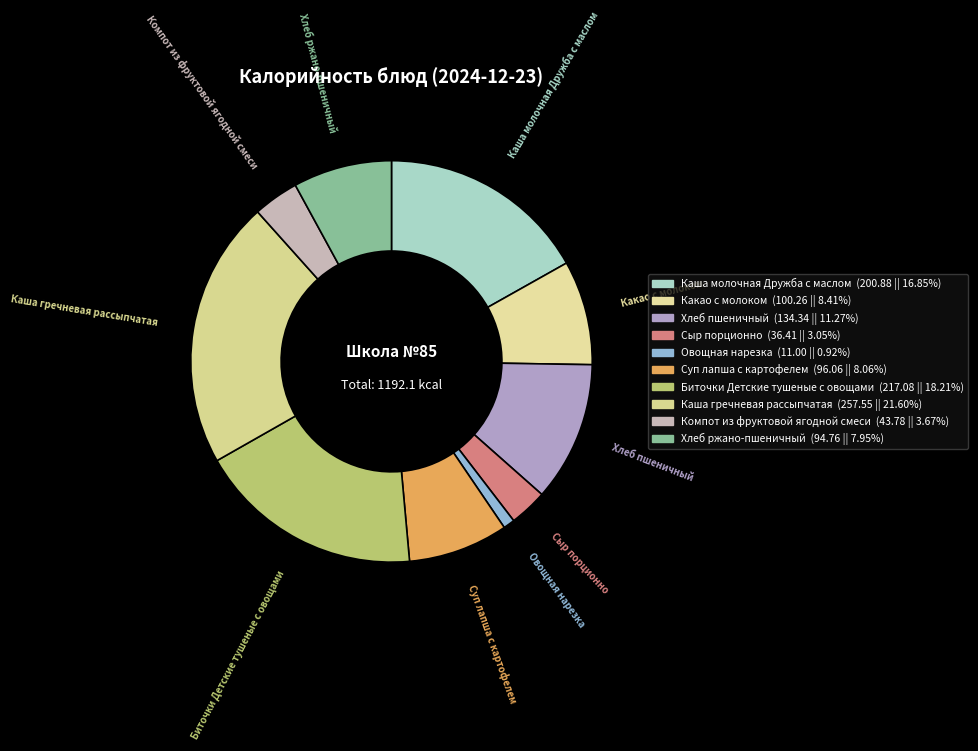

Which category has the biggest portion of the pie?

Каша гречневая рассыпчатая